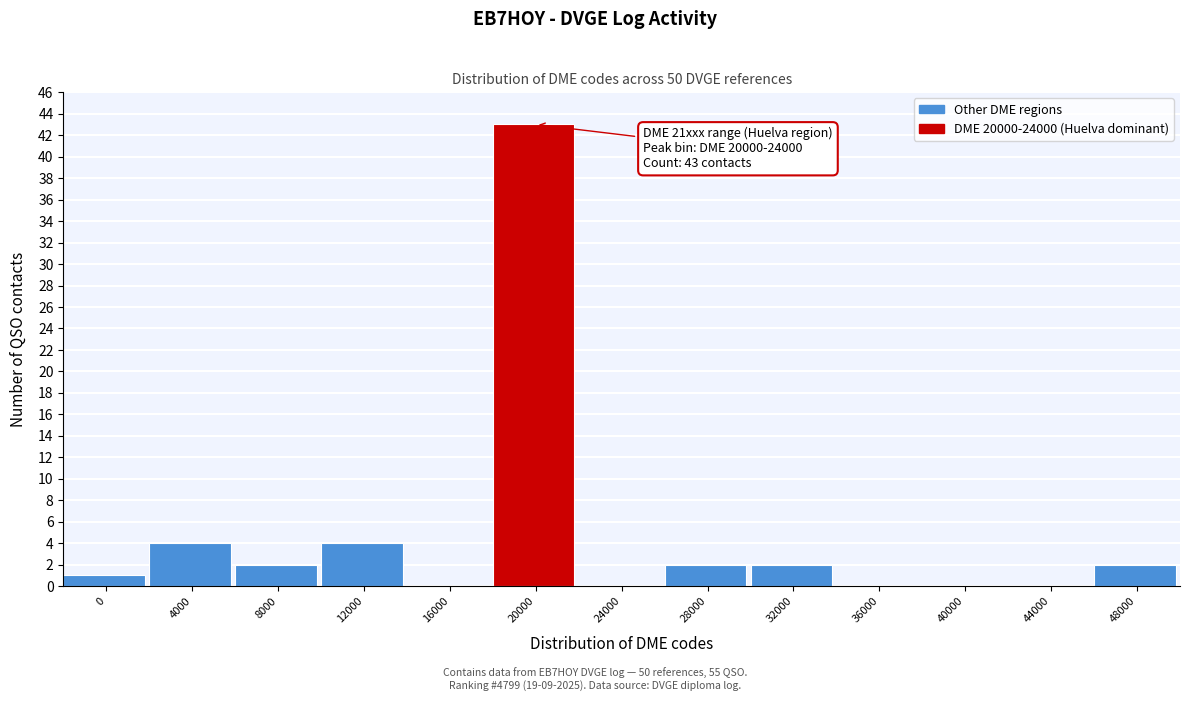

Reading right to left, transcribe all the data shown in this chart.

48000=2	44000=0	40000=0	36000=0	32000=2	28000=2	24000=0	20000=43	16000=0	12000=4	8000=2	4000=4	0=1